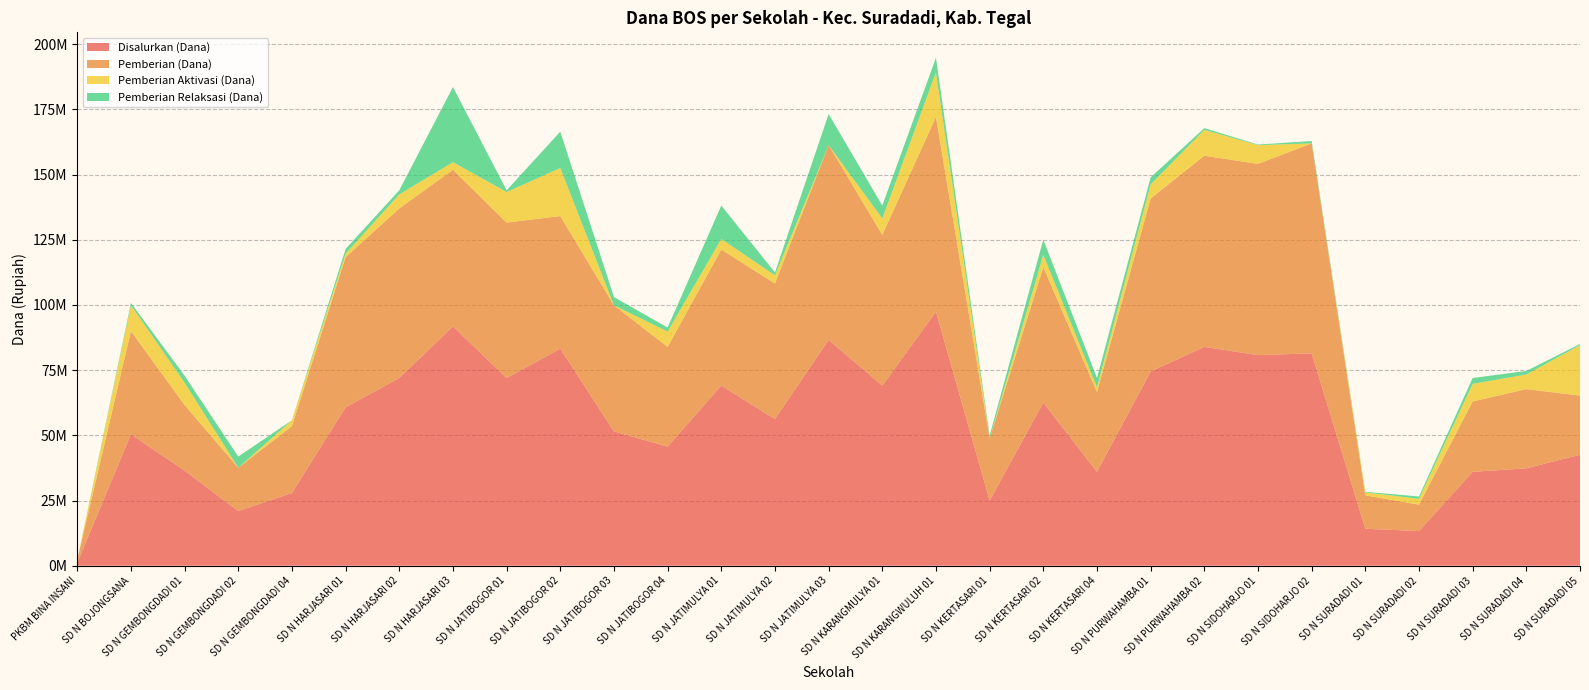

Reading left to right, extract all data points from this chart.

Disalurkan (Dana): 1125000	50400000	36450000	20925000	27900000	60750000	72000000	91800000	72000000	83250000	51525000	45675000	69075000	56250000	86625000	69075000	97425000	24975000	62550000	36000000	74475000	83925000	80775000	81450000	14175000	13275000	36000000	37350000	42525000
Pemberian (Dana): 1125000	39600000	25200000	16650000	25650000	57600000	65025000	60075000	59625000	50850000	48375000	38250000	52200000	51975000	74700000	57825000	74700000	23850000	51975000	30600000	66375000	73350000	73350000	80550000	12825000	10125000	27000000	30375000	22725000
Pemberian Aktivasi (Dana): 0	9900000	8550000	0	2250000	1350000	5400000	2925000	11700000	18450000	0	5850000	4050000	3150000	0	6300000	17100000	0	4725000	1800000	5400000	9900000	7200000	0	1125000	2250000	6750000	5625000	19350000
Pemberian Relaksasi (Dana): 0	900000	2700000	4275000	0	1800000	1575000	28800000	675000	13950000	3150000	1575000	12825000	1125000	11925000	4950000	5625000	1125000	5850000	3600000	2700000	675000	225000	900000	225000	900000	2250000	1350000	450000